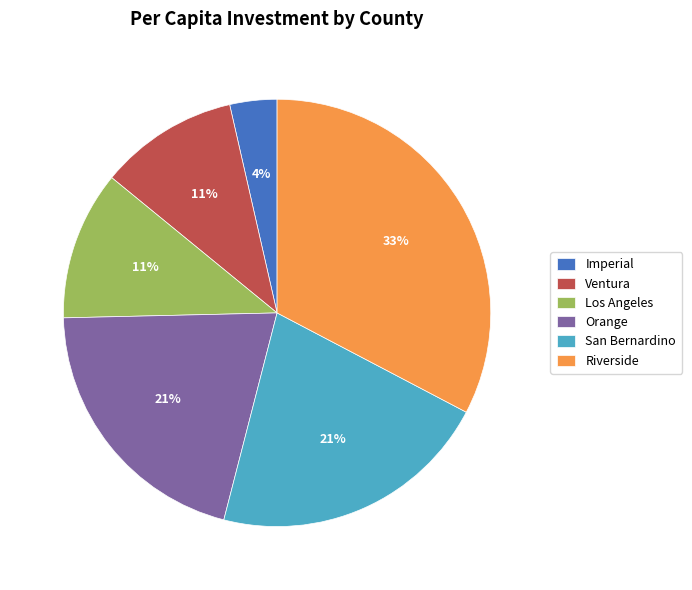

Count the number of slices in the pie.

6